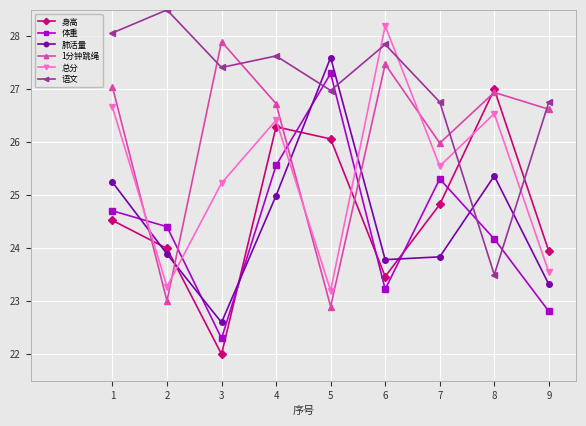

What is the lowest value of the 1分钟跳绳 series?

22.9